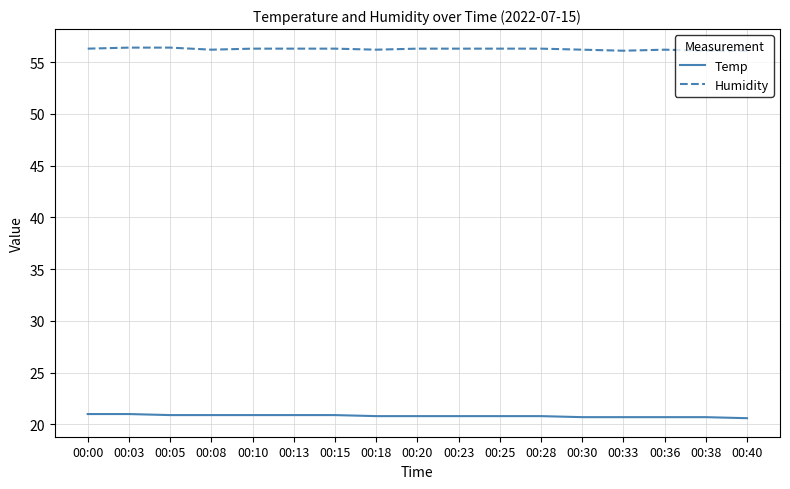

What is the spread (max minus min) of values at 00:25?

35.5